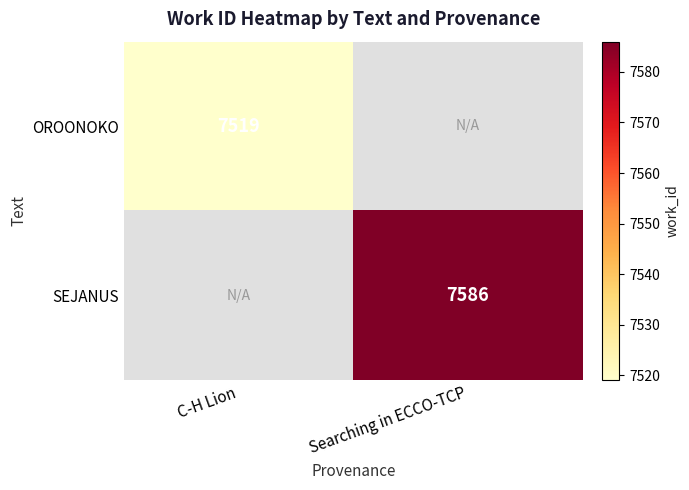

The SEJANUS series shows 7586 at Searching in ECCO-TCP. True or false?

True